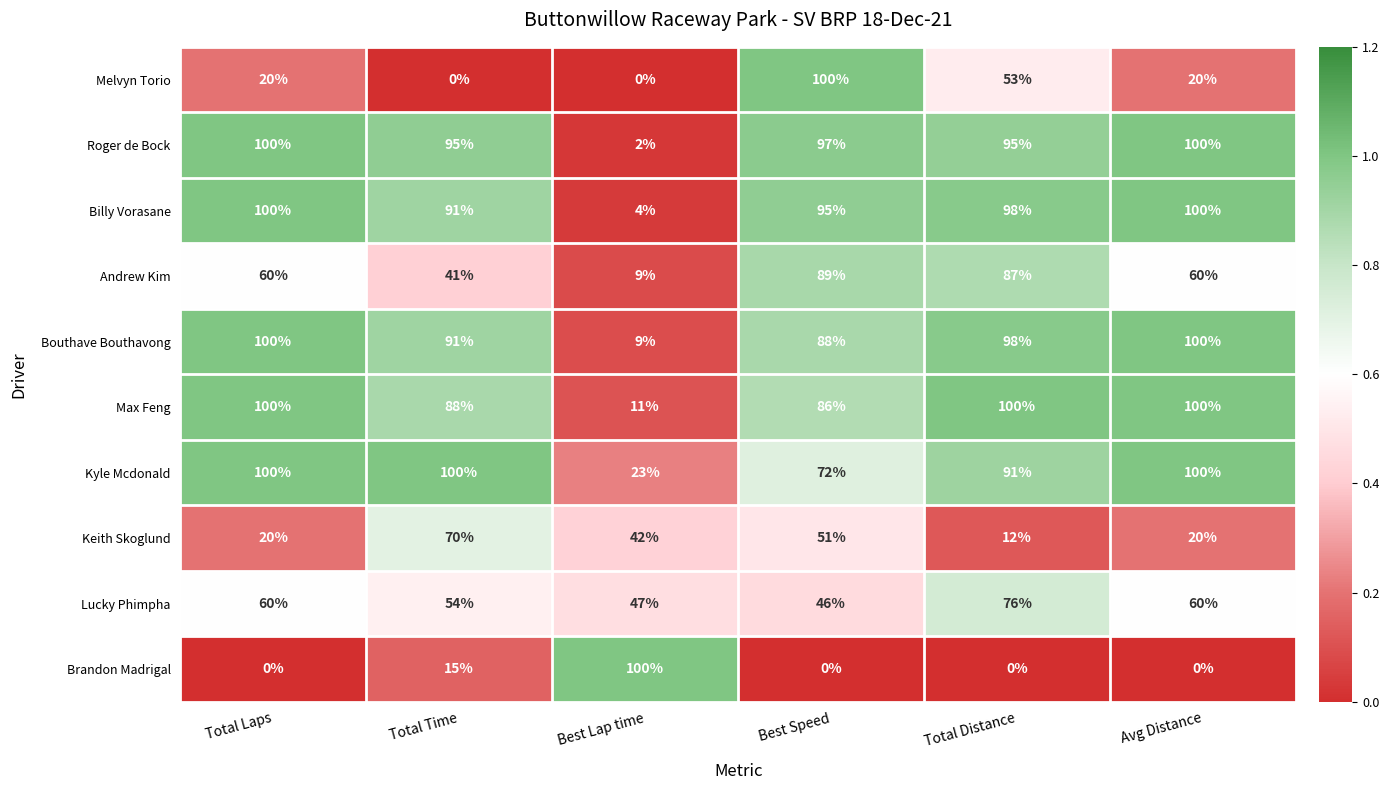

Which category has the highest value in the Andrew Kim series?

Best Speed